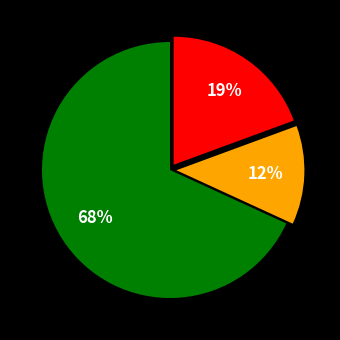

Does any single category account for the majority?

Yes